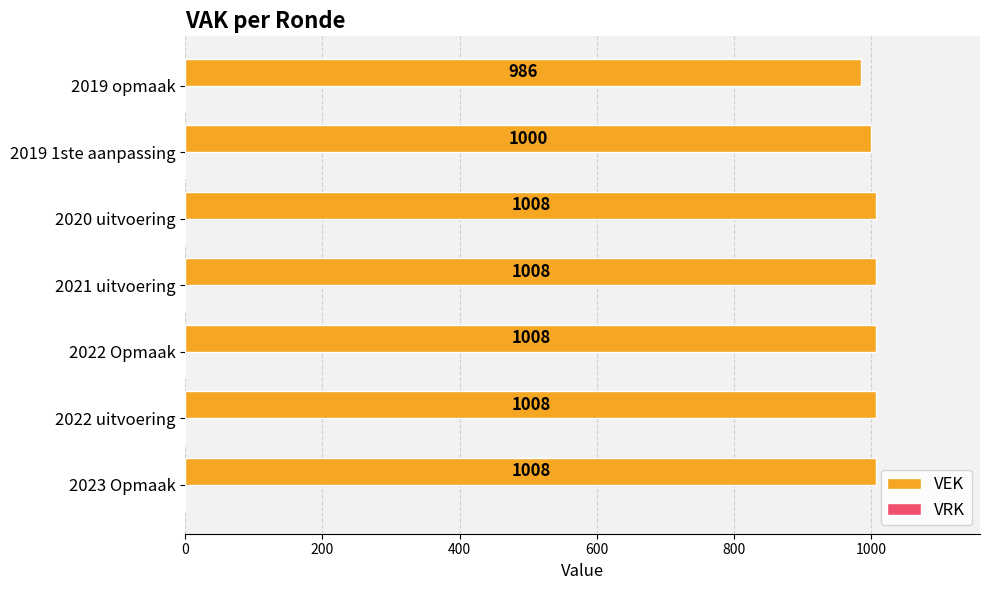

What is the change in value from 2021 uitvoering to 2019 1ste aanpassing?

-8